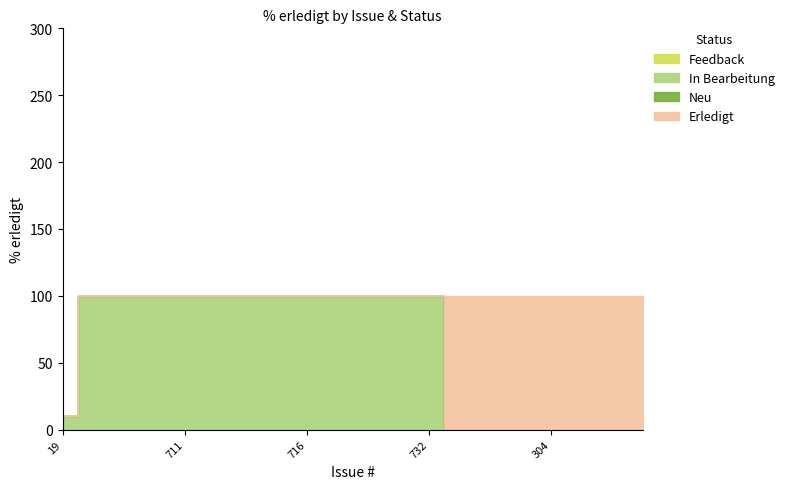

How many values in Erledigt are above zero?

7